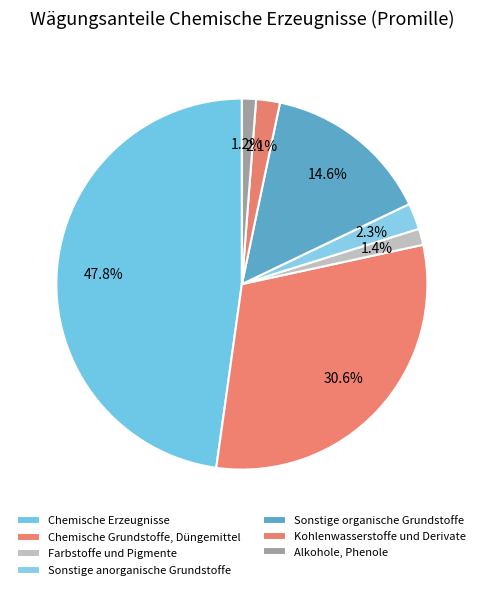

Count the number of slices in the pie.

7